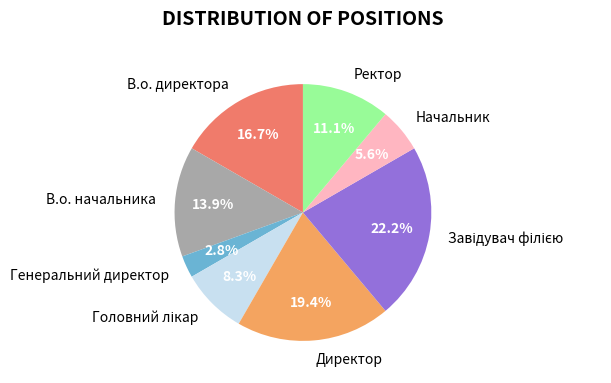

True or false: Ректор accounts for 4% of the total.

False